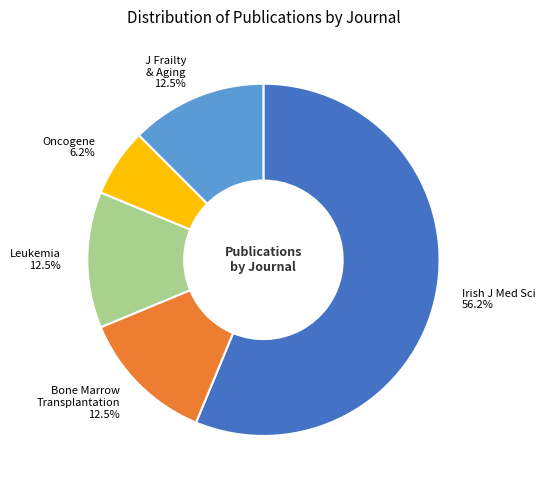

Does any single category account for the majority?

Yes